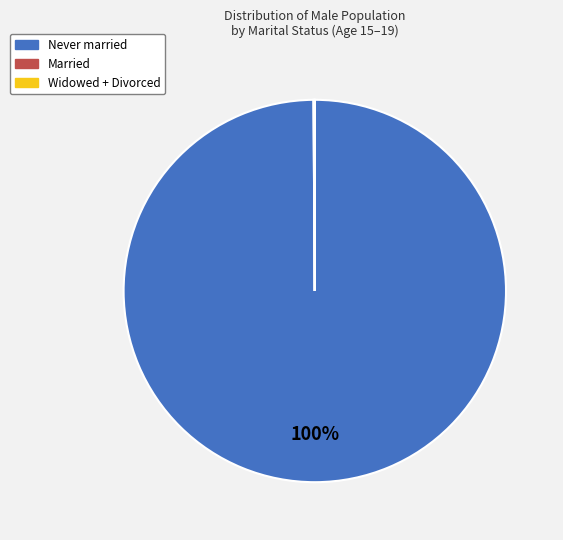

True or false: Never married accounts for 100% of the total.

True